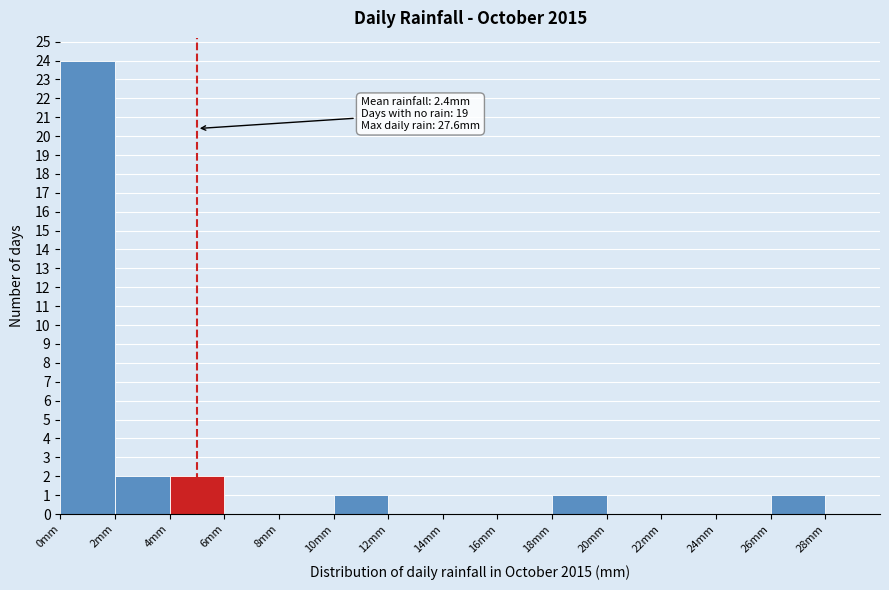

Over which range of the x-axis is the bar tallest?

0 to 2